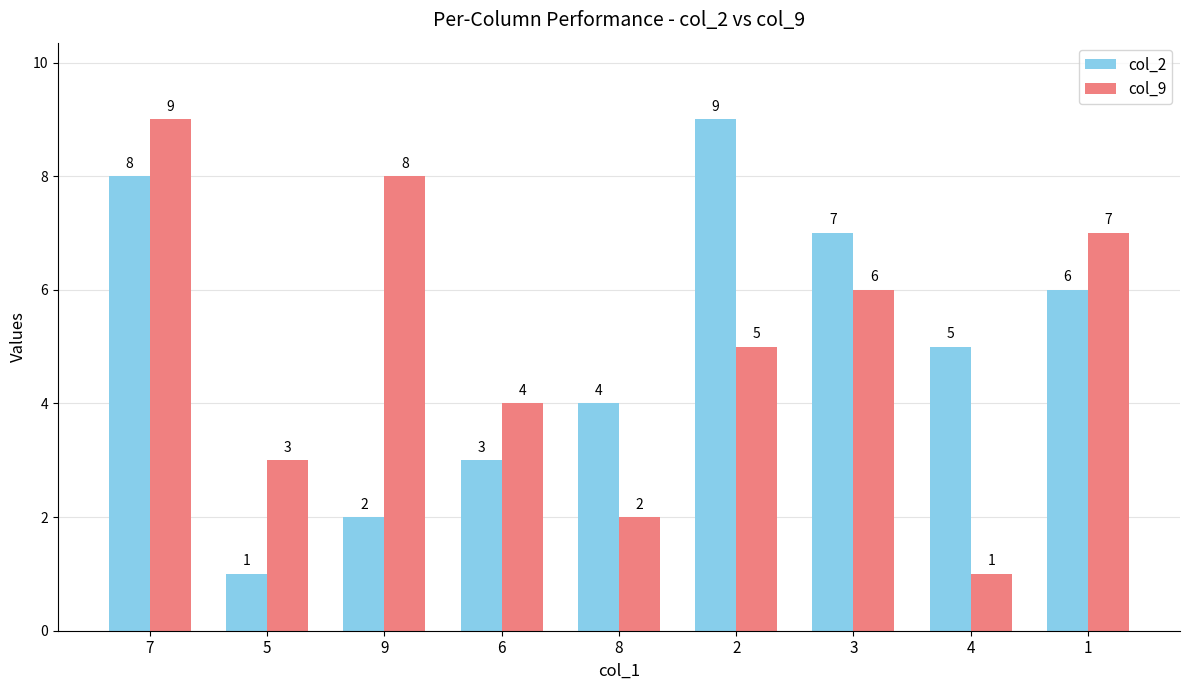

At which category is the sum across all series the highest?

7